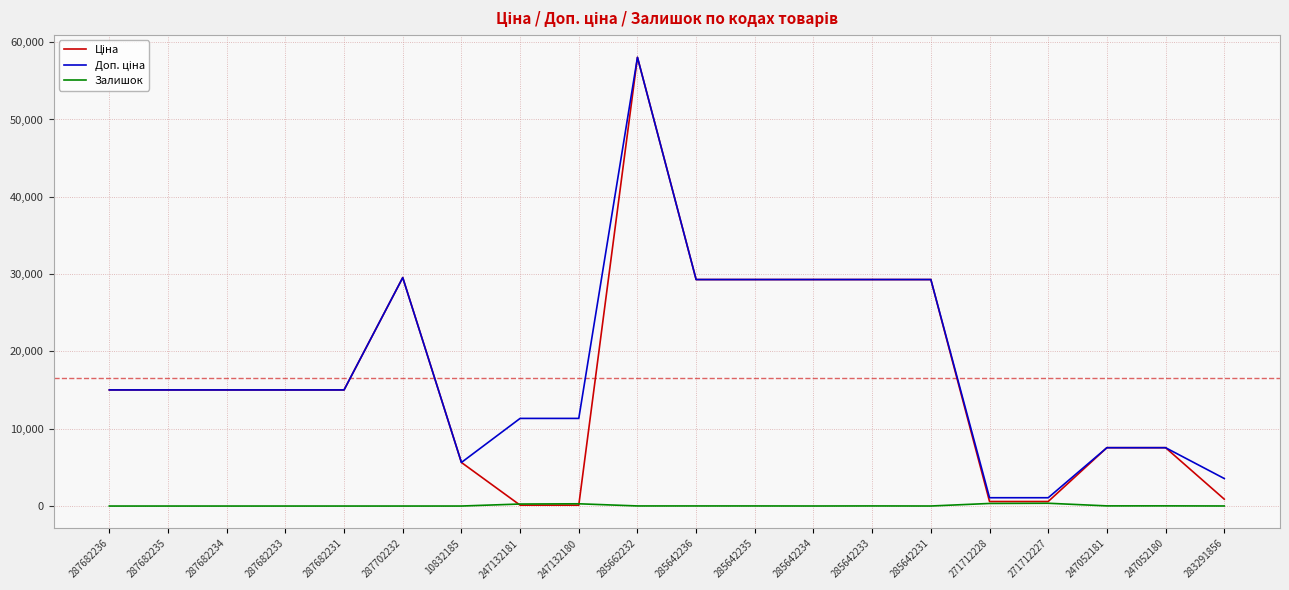

Which label corresponds to the largest value in the chart?

285662232